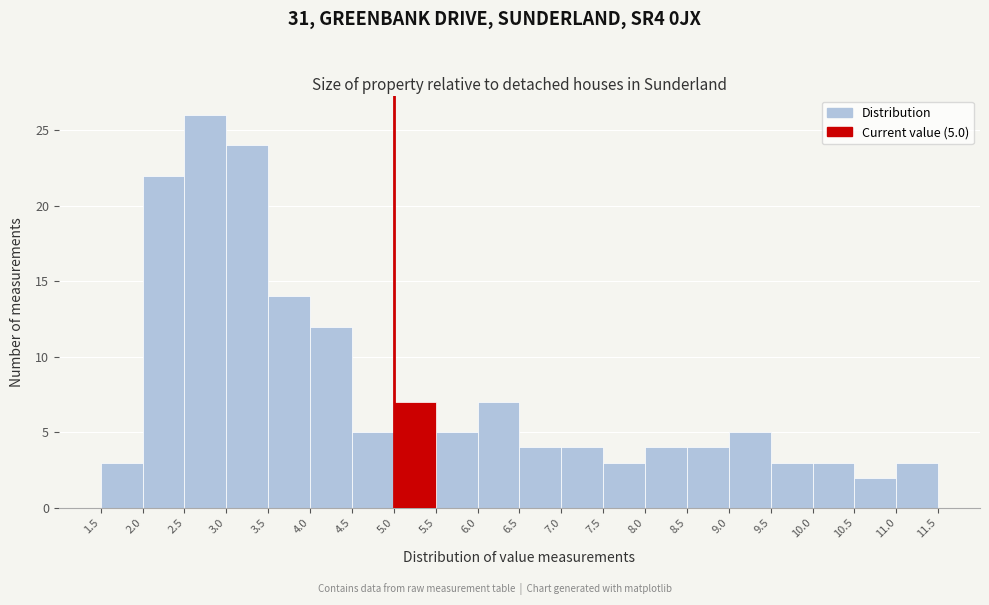

Over which range of the x-axis is the bar tallest?

2.5 to 3.0